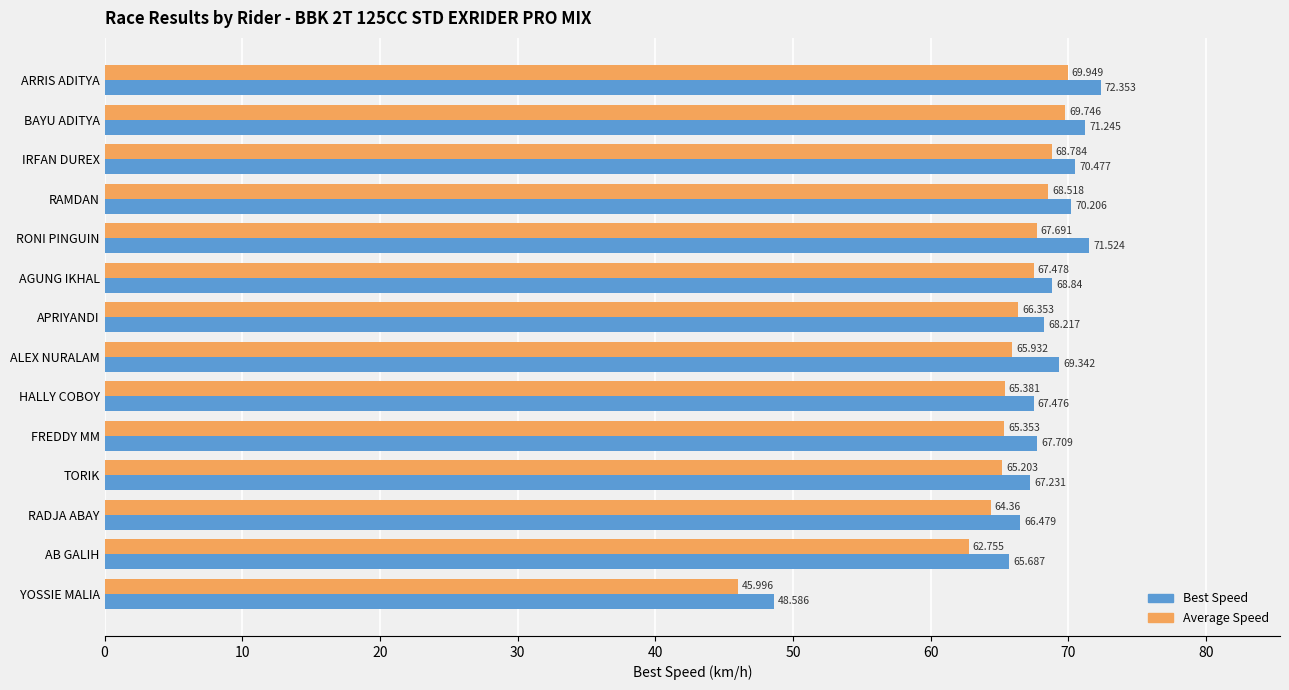

Which series has the widest spread of values?

Average Speed